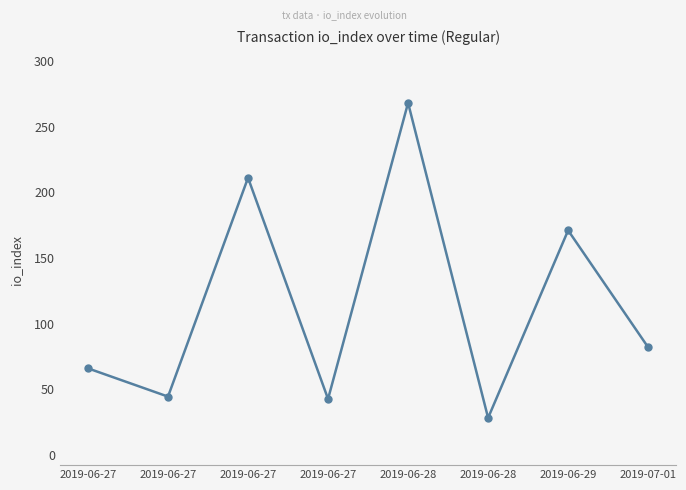

What is the approximate value at 2019-06-28?

28.3